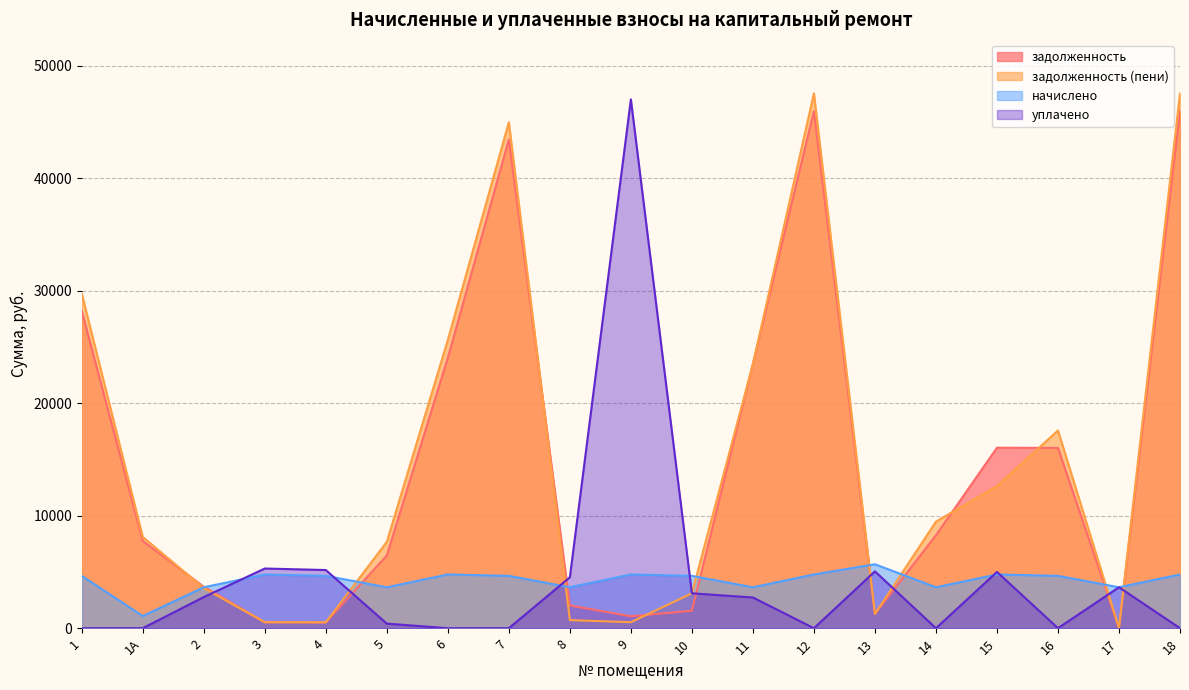

What value does the задолженность series have at 11?

23490.6